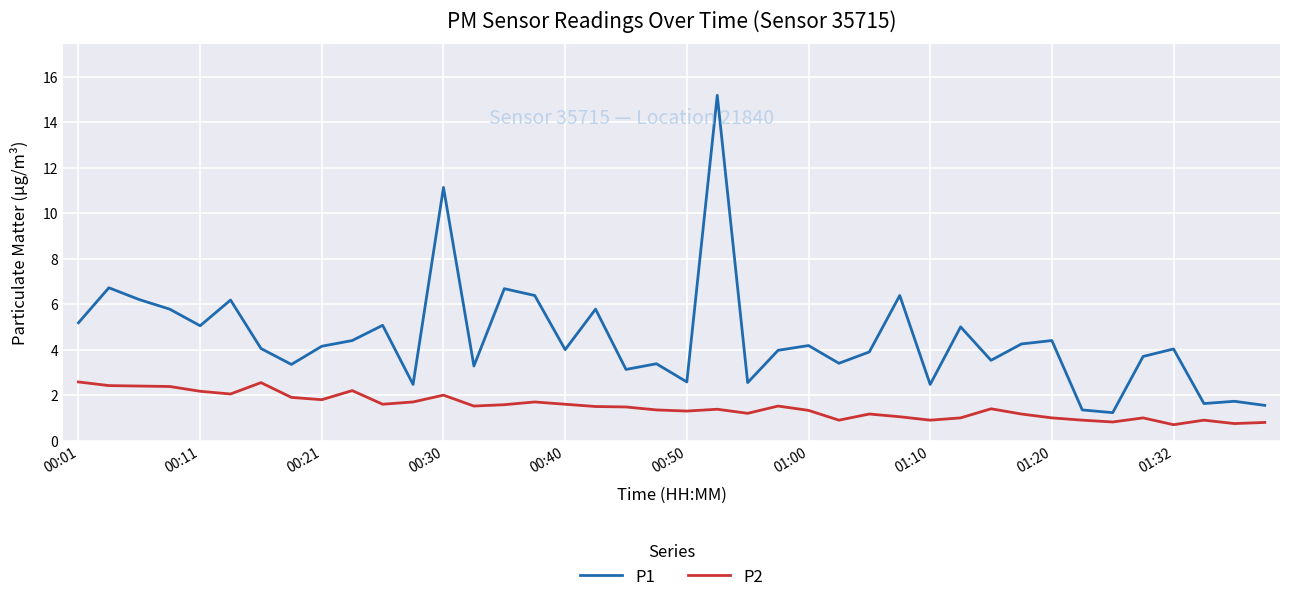

What is the maximum value shown in the chart?

15.2